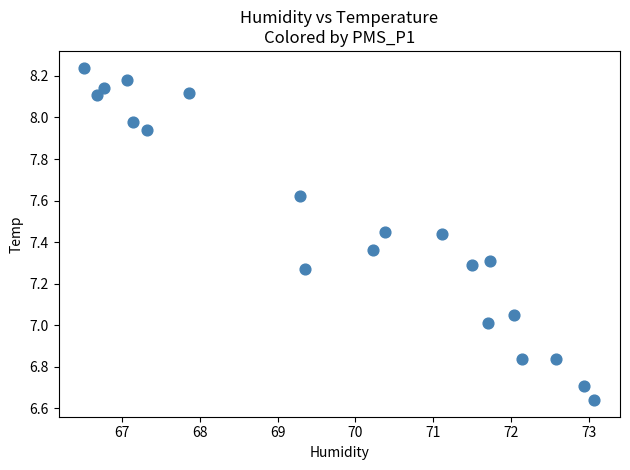

What is the range of Y values (max minus min)?

1.6